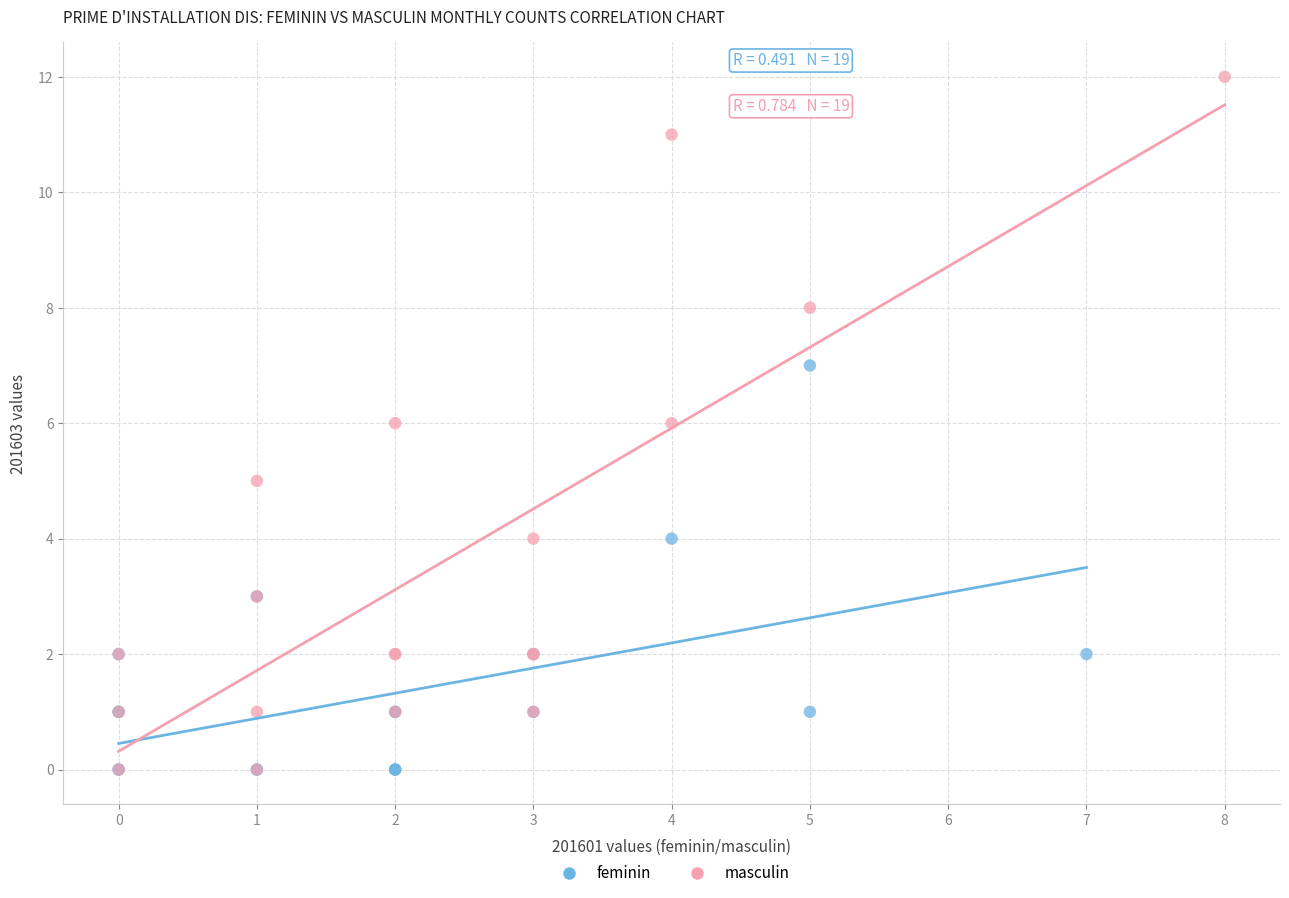

Which series has the largest Y range (max minus min)?

masculin